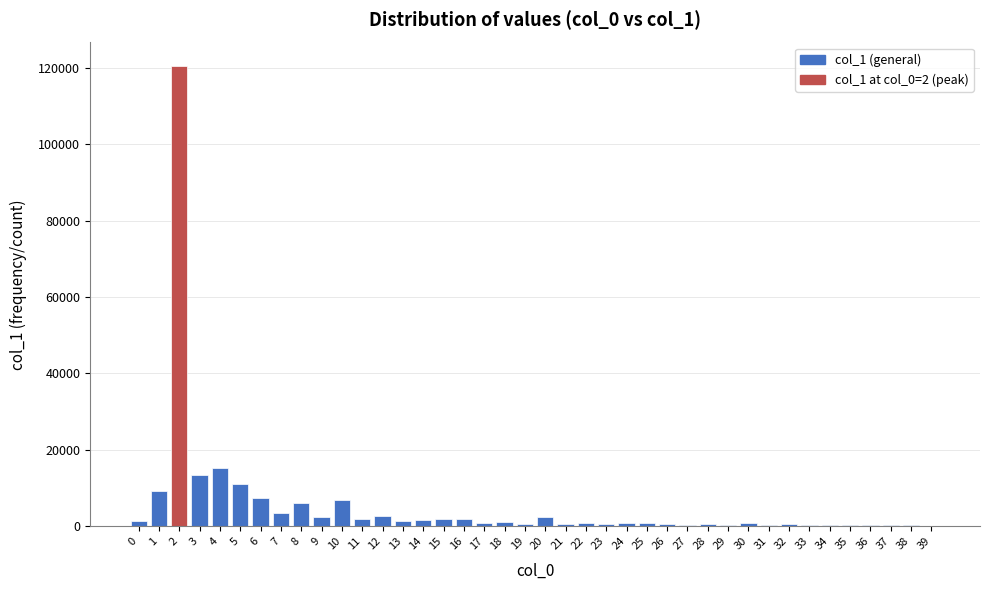

What is the greatest value displayed?

120570